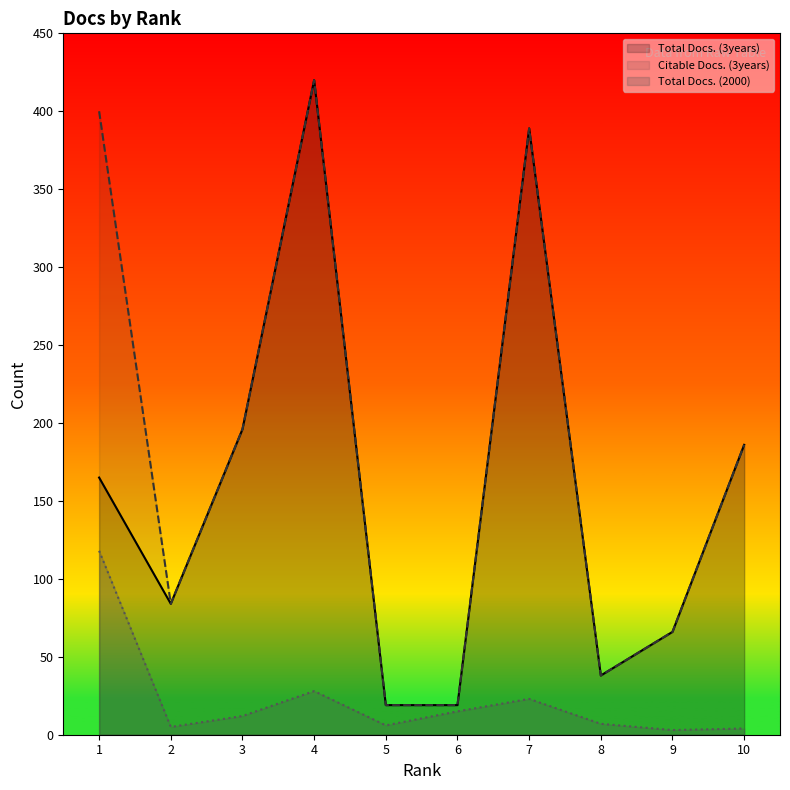

Between 7 and 8, which is larger?

7